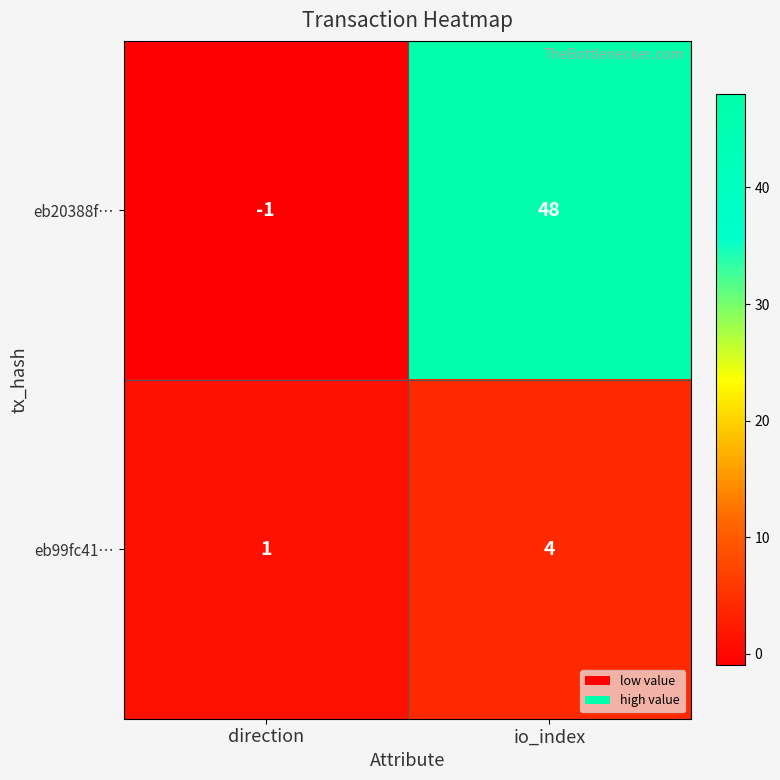

At how many categories does at least one series exceed 18?

1